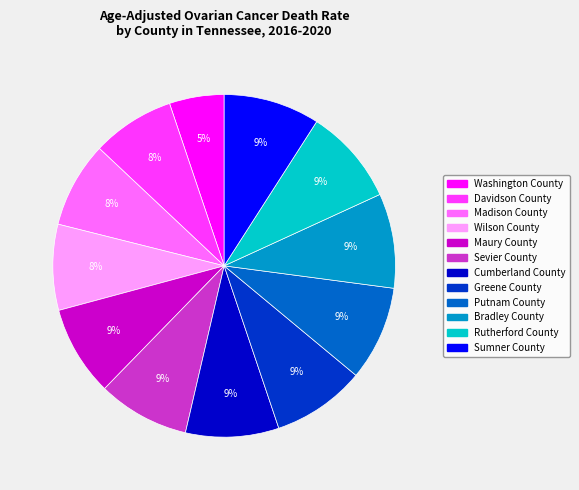

To the nearest percent, what is the average slice percentage?

8%